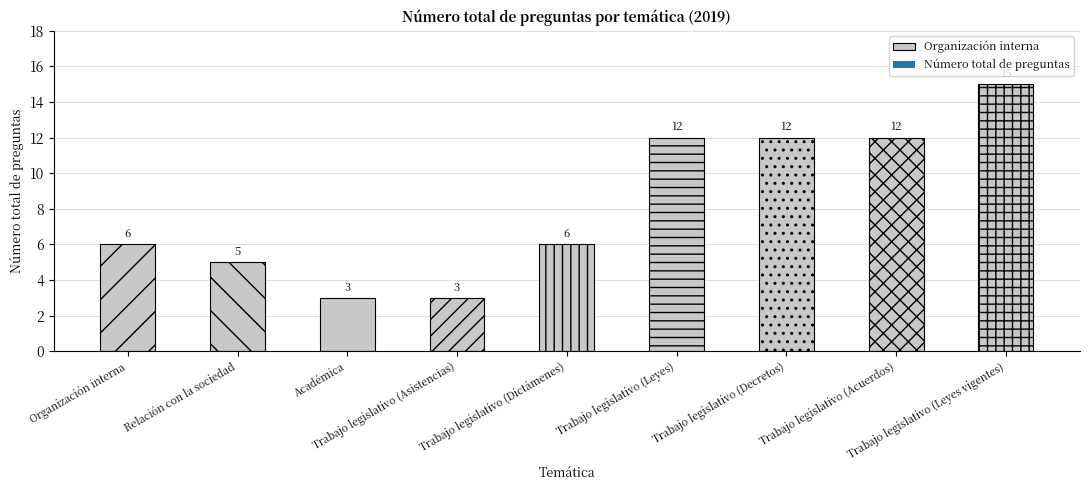

True or false: the data shows 6 at Organización interna.

True